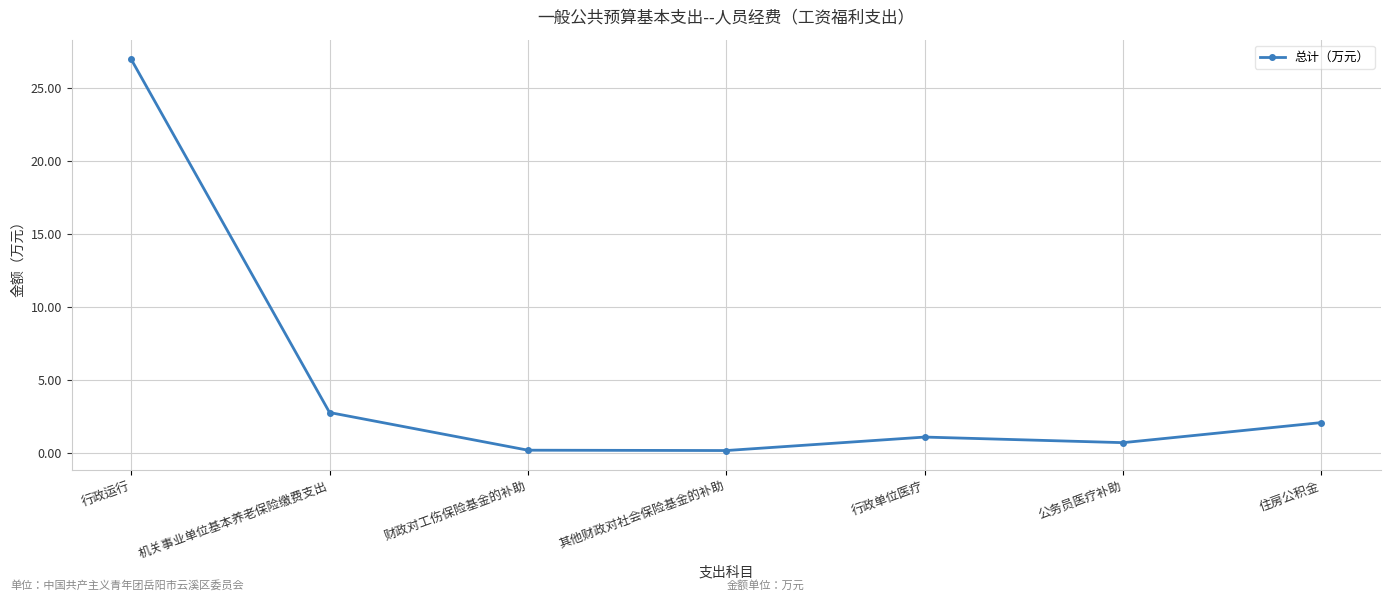

Where is the data nearest to the value 13?

机关事业单位基本养老保险缴费支出